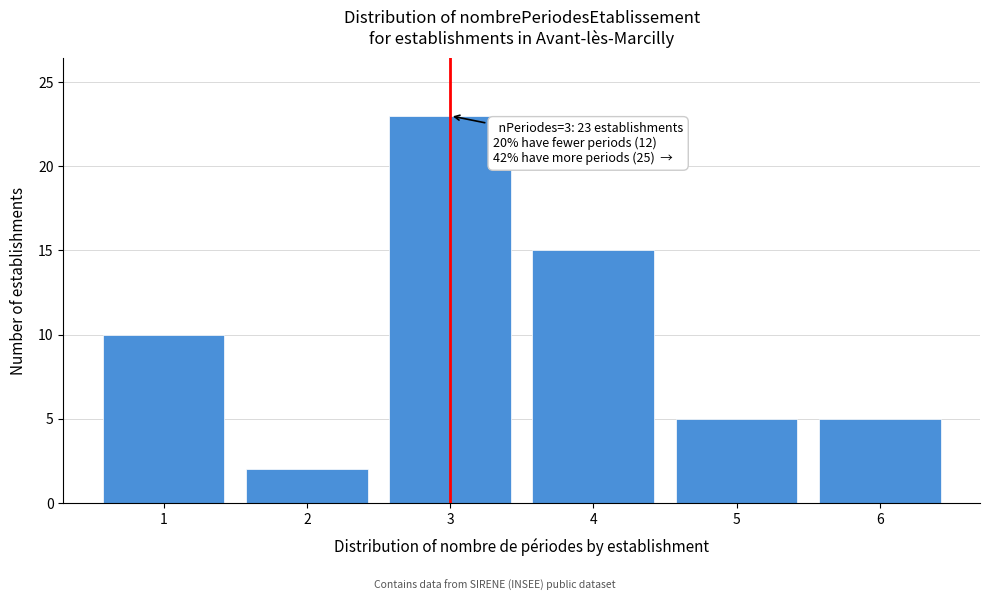

Reading left to right, what are all the values shown in this chart?

1=10	2=2	3=23	4=15	5=5	6=5